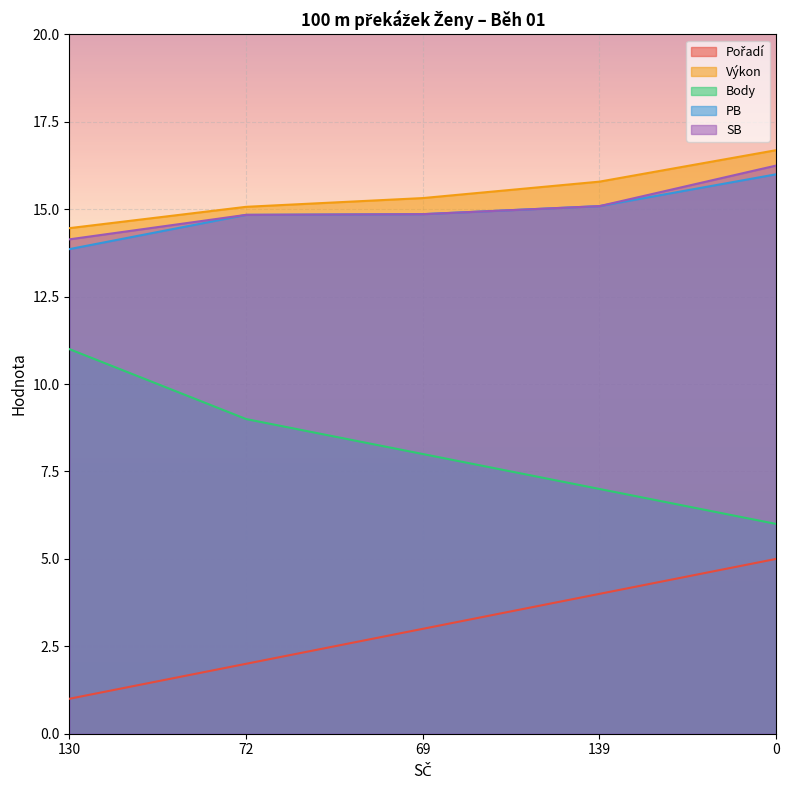

True or false: Pořadí and Výkon intersect in this chart.

False